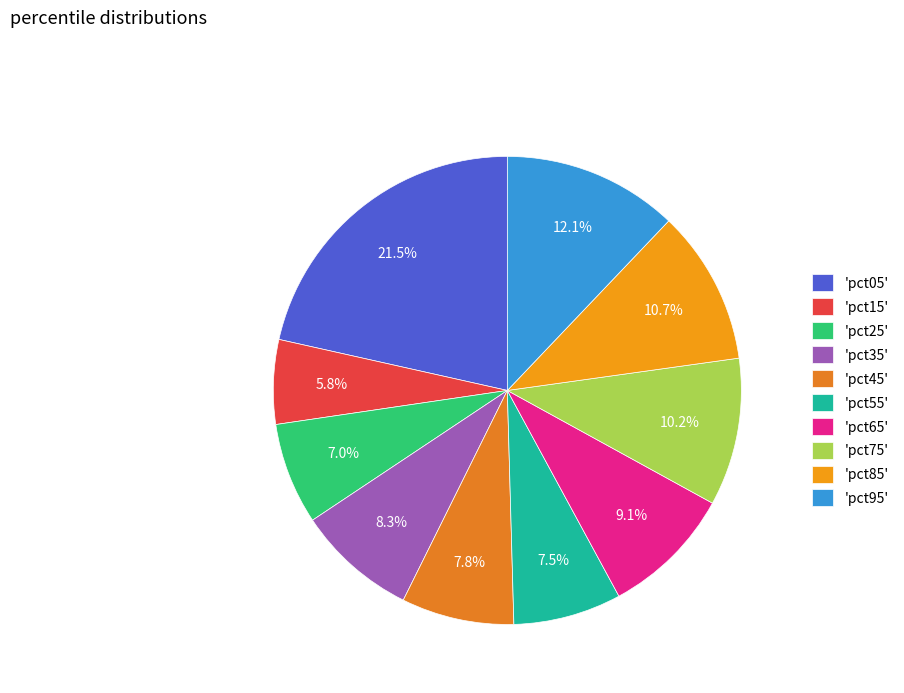

Rank the categories by value from highest to lowest.

pct05, pct95, pct85, pct75, pct65, pct35, pct45, pct55, pct25, pct15